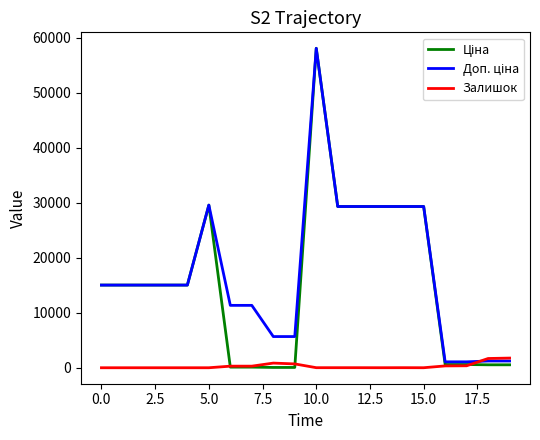

How many lines are shown in the chart?

3